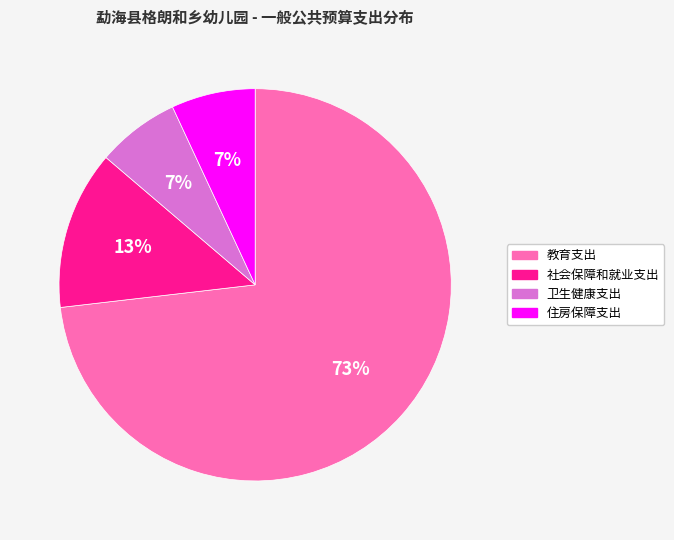

Count the number of slices in the pie.

4